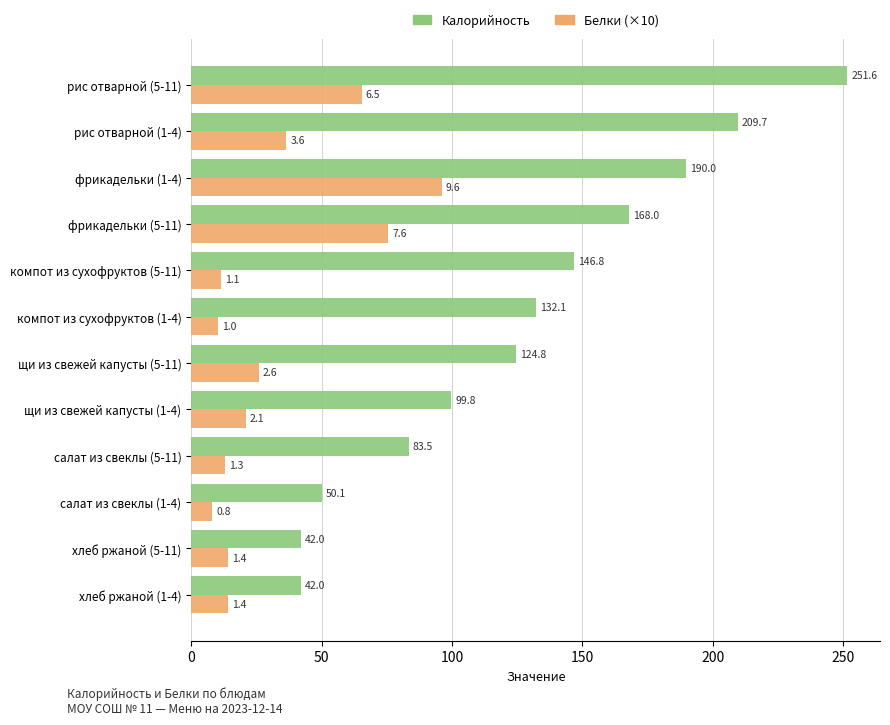

Is it true that Белки (×10) equals 11.5 at компот из сухофруктов (5-11)?

True